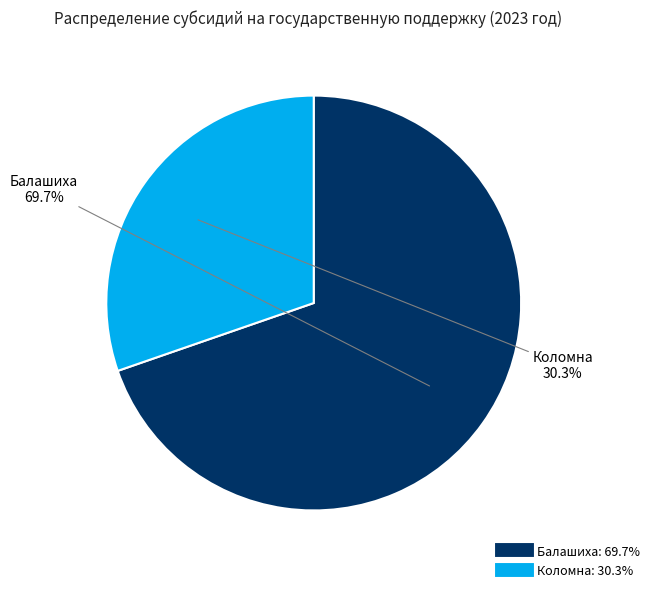

Is Коломна the majority of the pie?

No